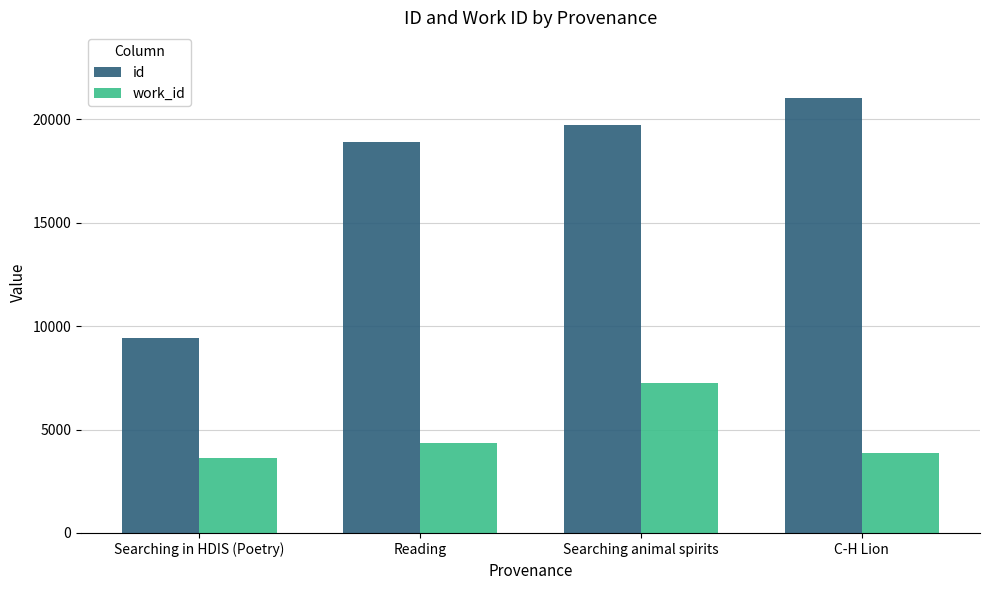

Reading left to right, list all the values displayed in this chart.

id: 9398	18909	19723	21037
work_id: 3620	4353	7229	3876